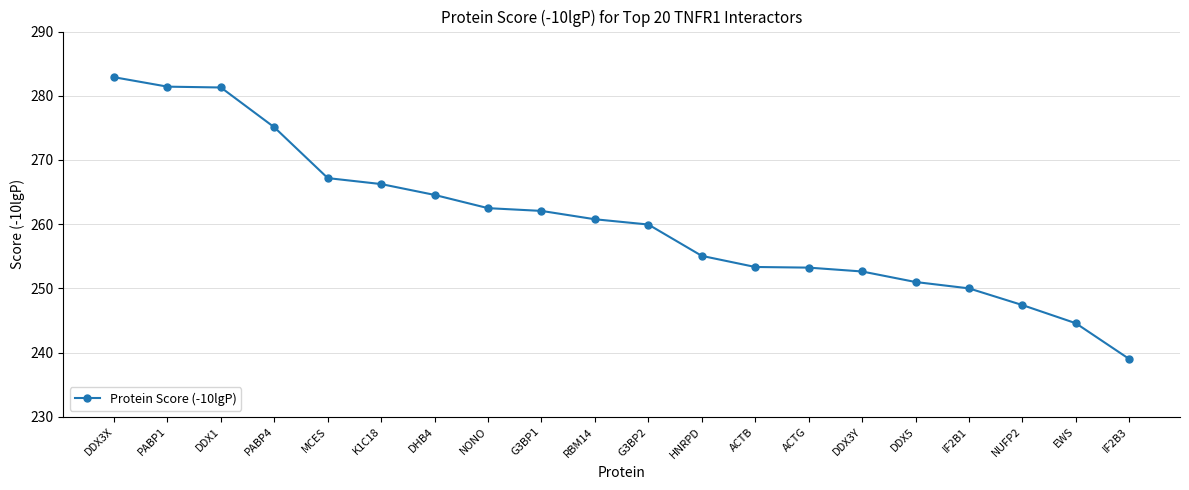

Is it true that the value at IF2B3 is 239.0?

True